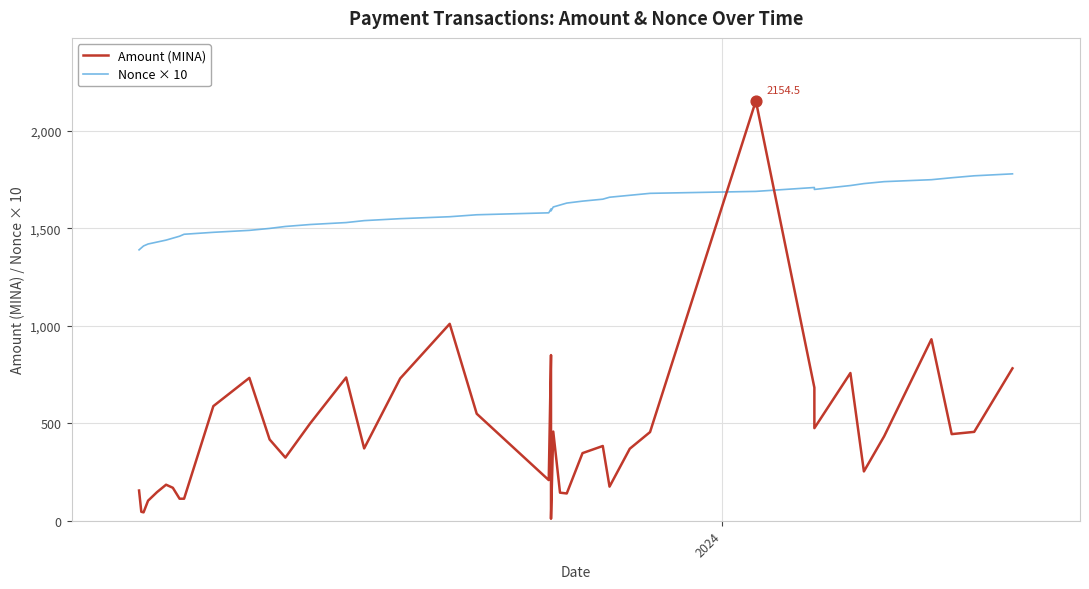

At how many categories does at least one series exceed 445?

40